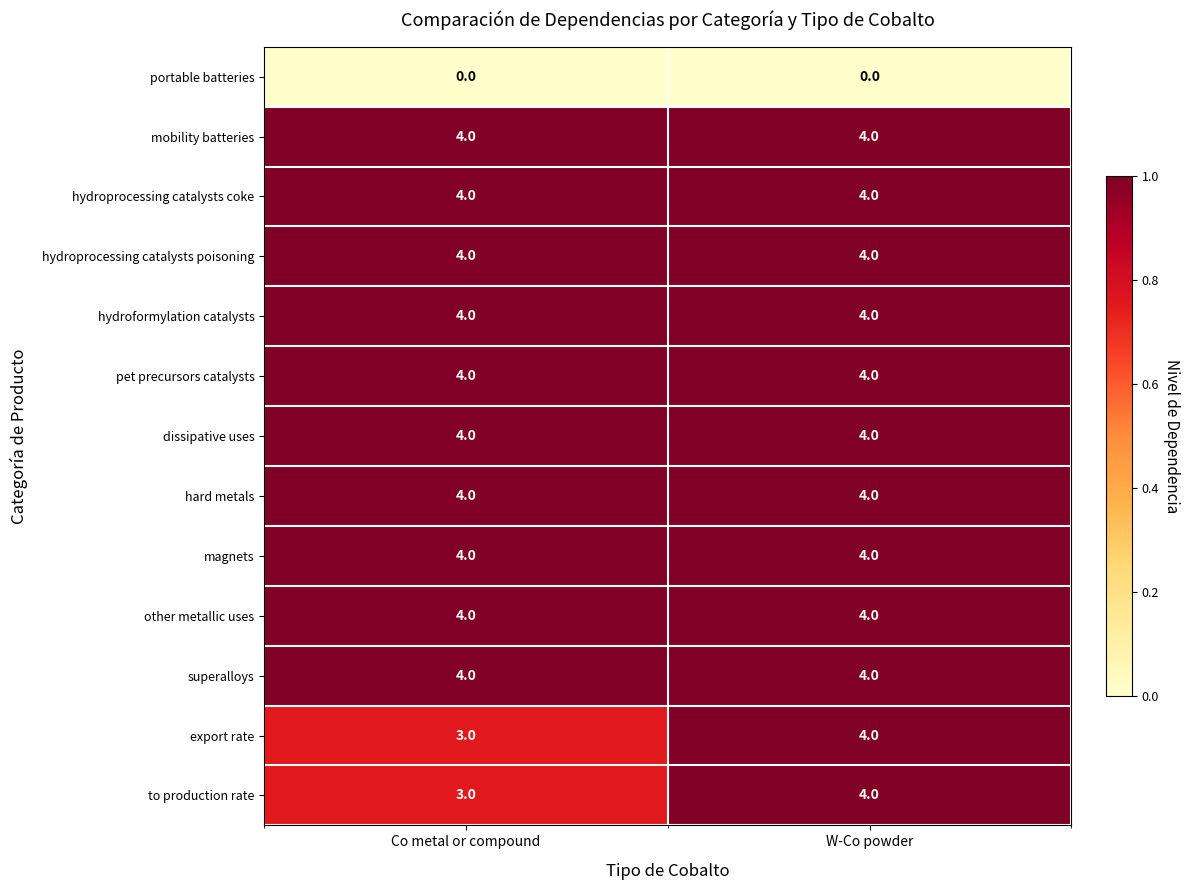

What is the total value across all series at W-Co powder?

48